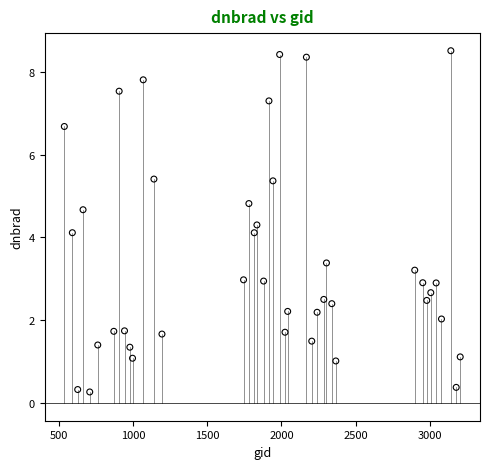

What is the range of X values (max minus min)?

2664.0